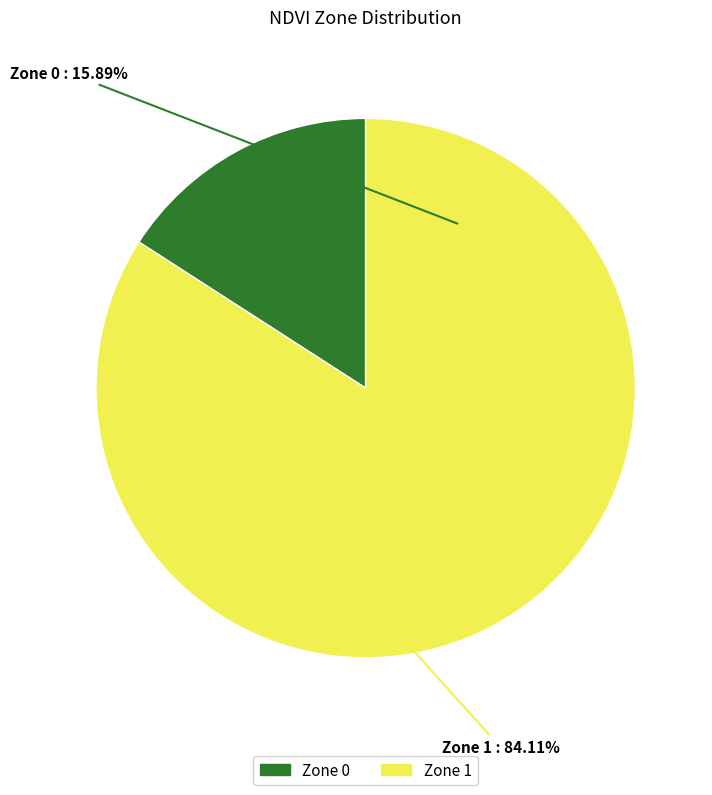

Rank the categories by value from highest to lowest.

Zone 1, Zone 0